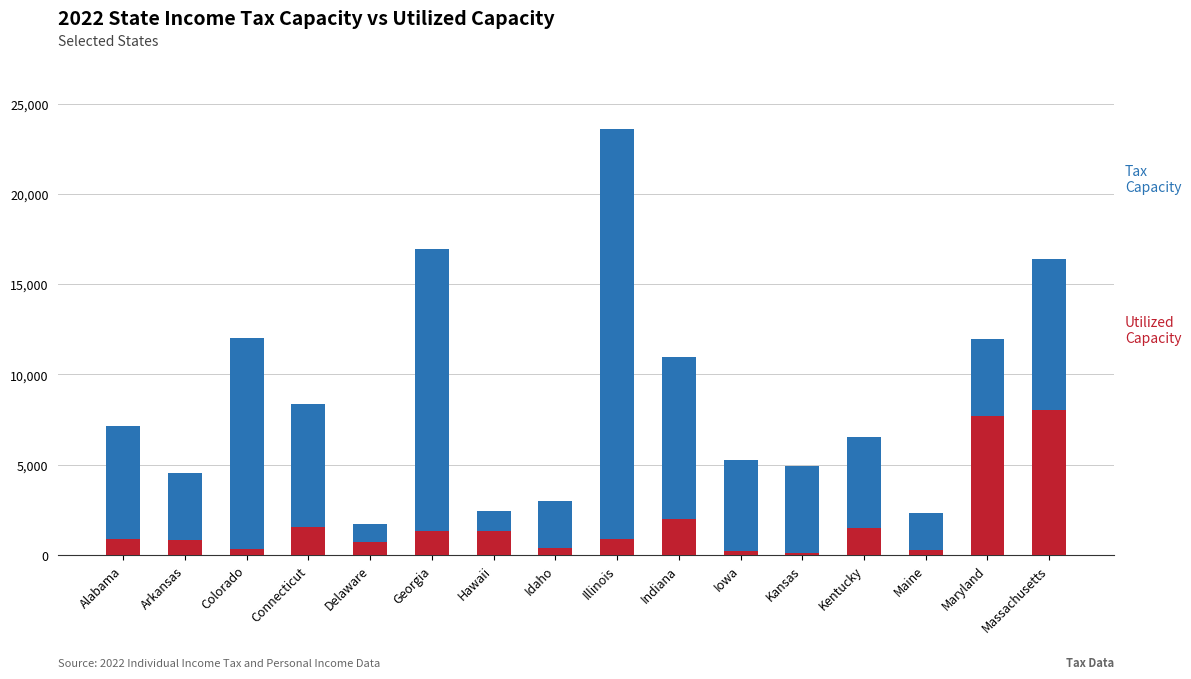

What is the difference between the maximum and minimum values in the Tax Capacity series?

21875